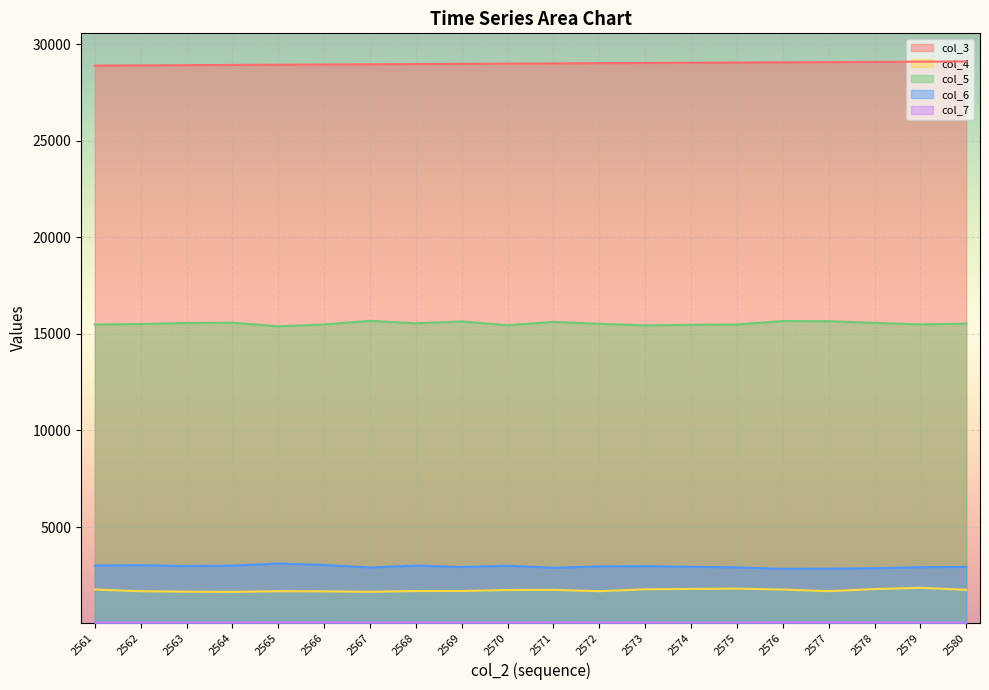

True or false: col_4 has a value of 430 at 2569.

False